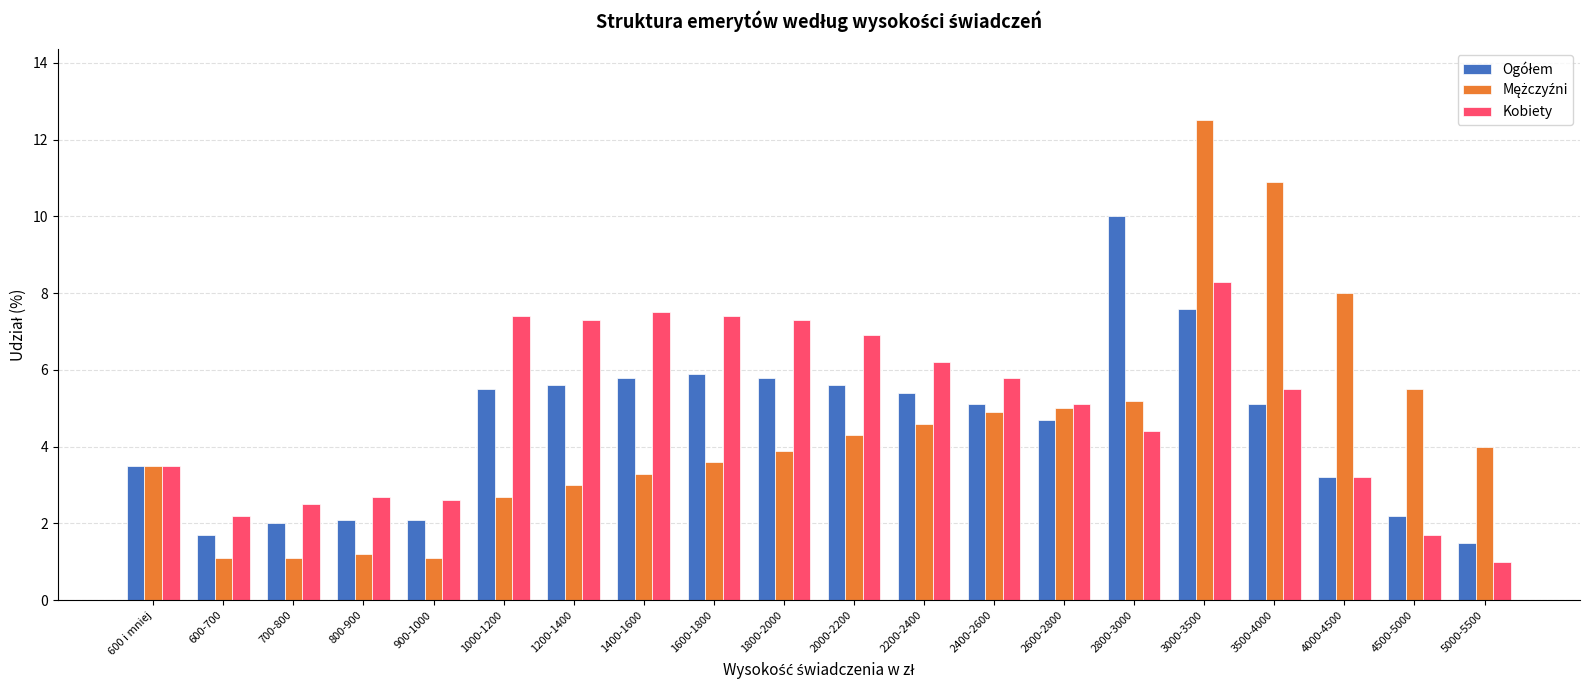

Which label corresponds to the largest value in the chart?

3000-3500